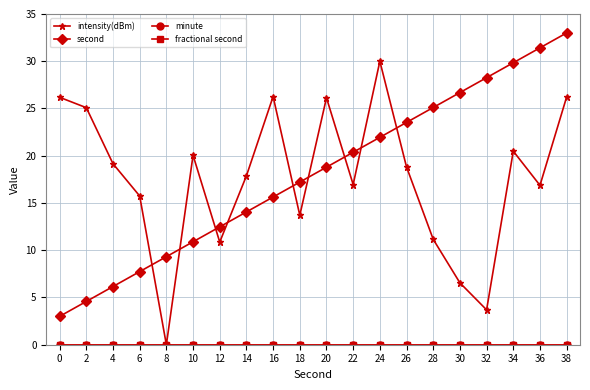

Is this an area chart (filled region under the line)?

No